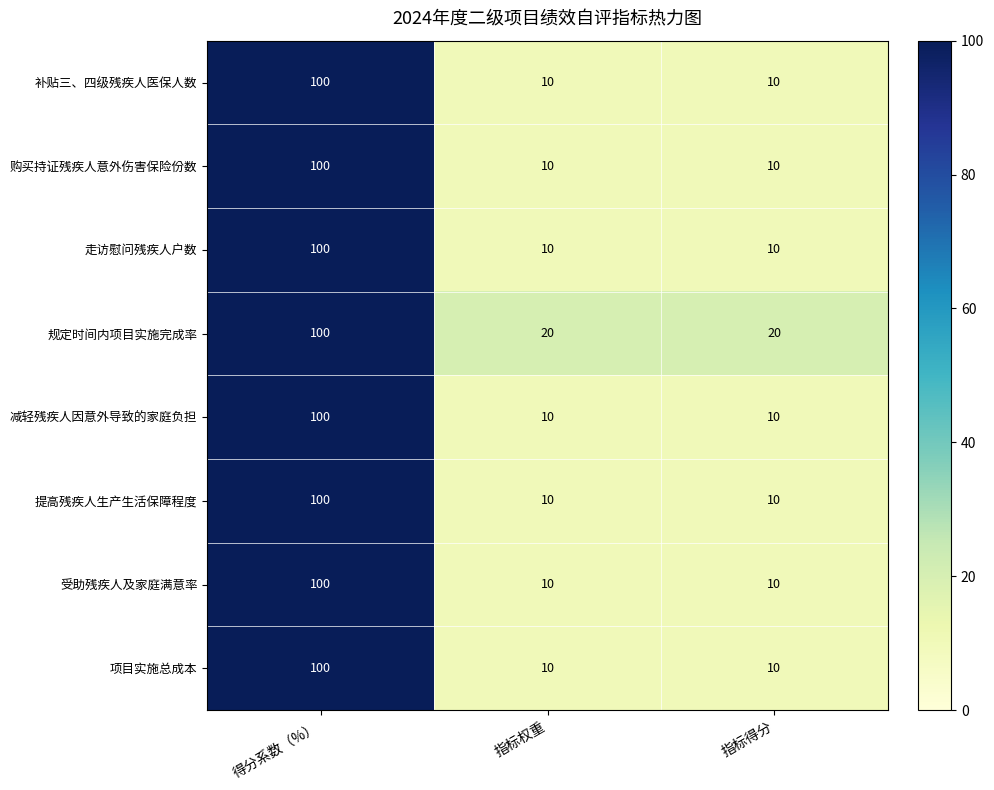

What is the maximum value for 规定时间内项目实施完成率?

100